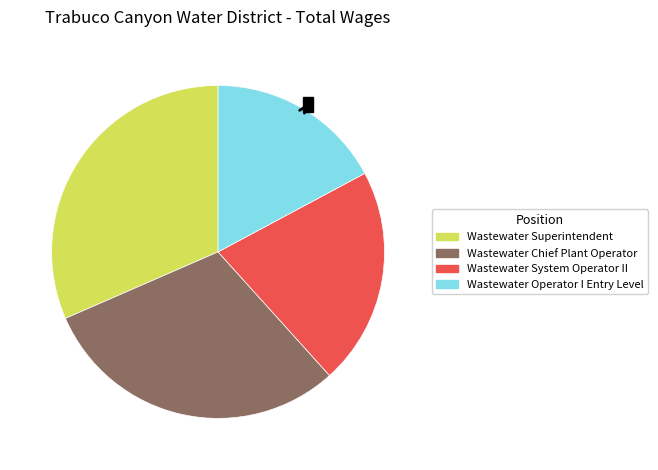

What percentage is the Wastewater Operator I Entry Level slice, to the nearest percent?

17%